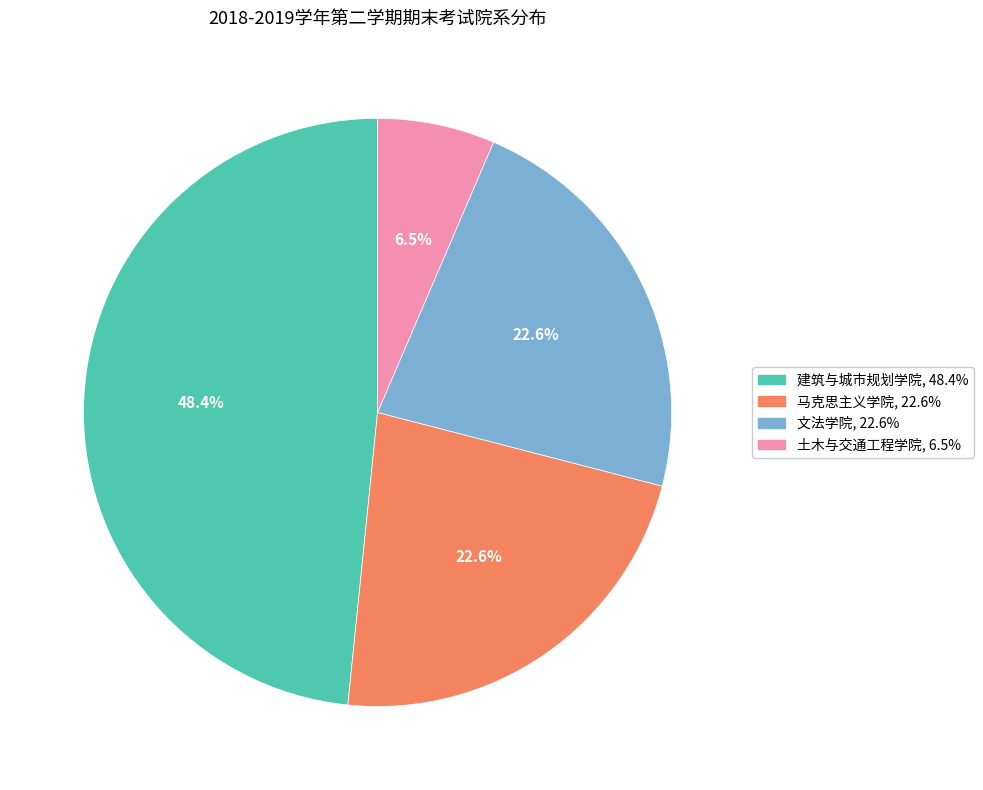

Does any single category account for the majority?

No